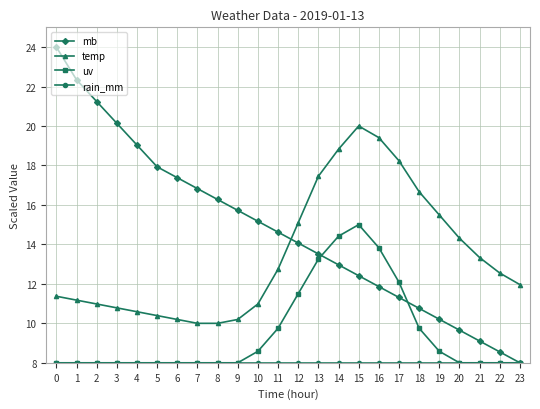

What is the maximum value for temp?

20.0